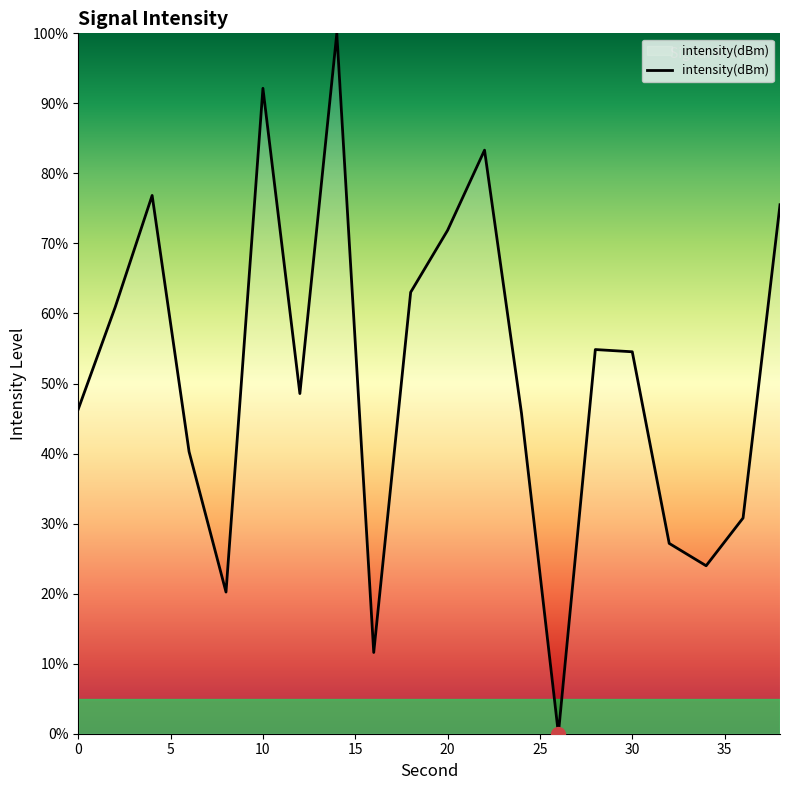

How many lines are shown in the chart?

1